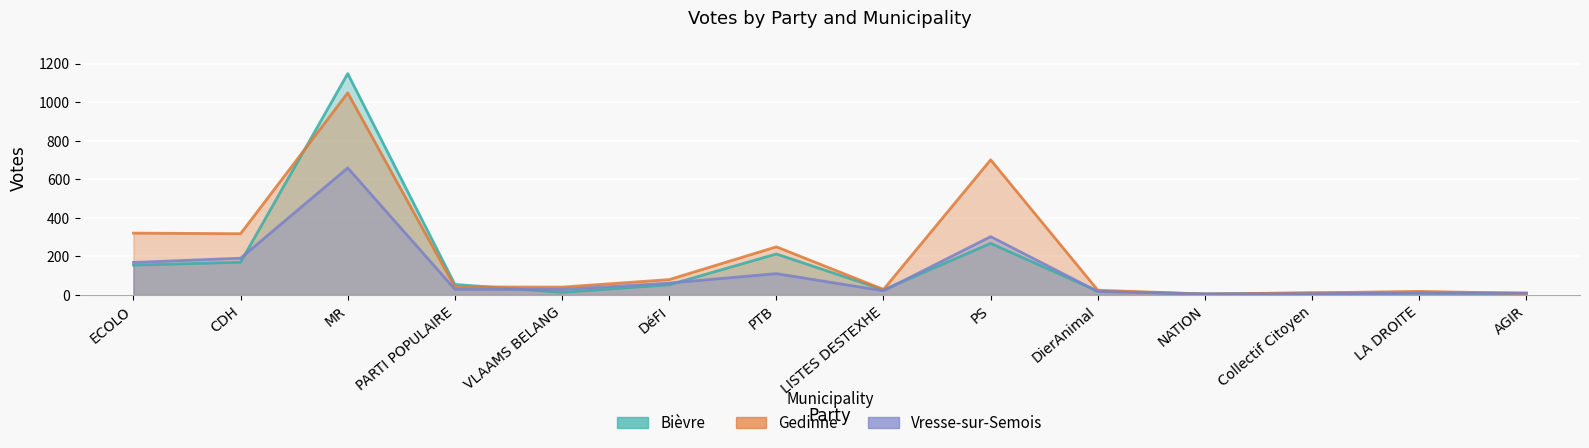

Which category has the lowest value across all series?

NATION